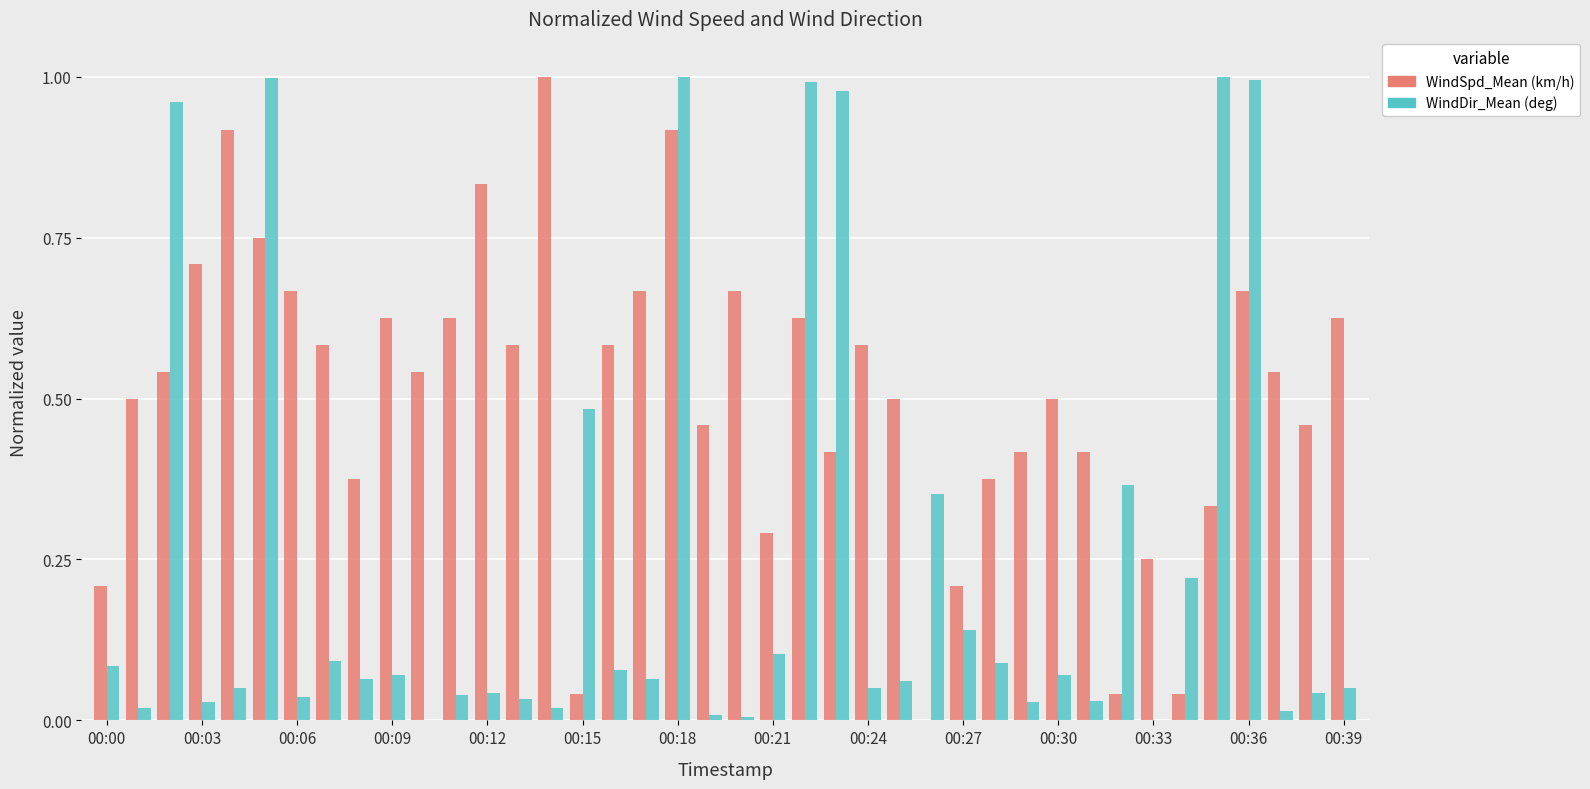

Which series has the largest total across all categories?

WindSpd_Mean (km/h)